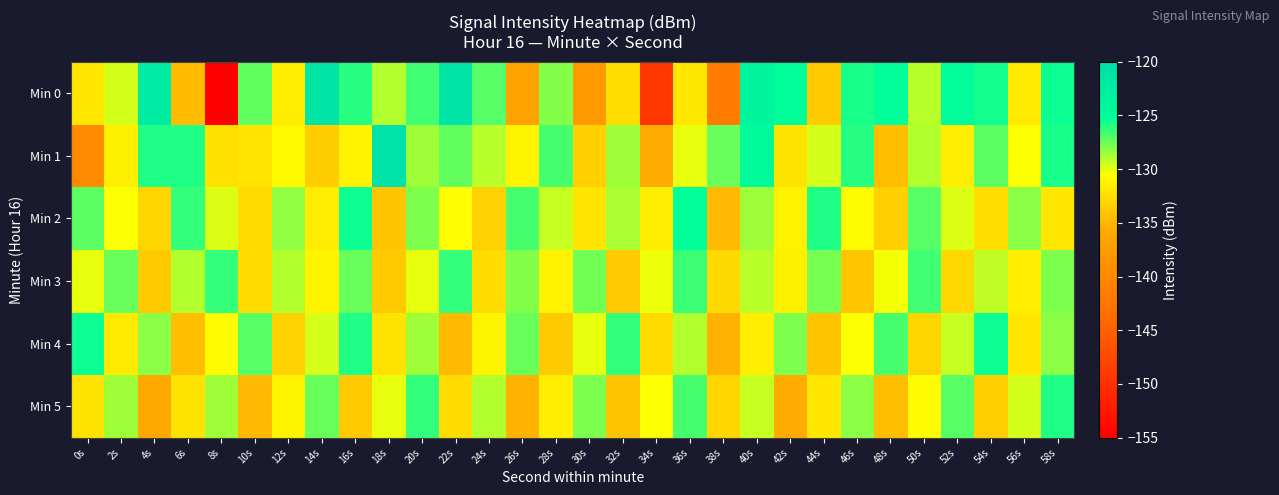

Reading left to right, what are all the values shown in this chart?

Min 0: 0s=-131.9	2s=-129.6	4s=-122.3	6s=-134.7	8s=-155.0	10s=-127.3	12s=-131.8	14s=-121.4	16s=-126.0	18s=-129.0	20s=-126.6	22s=-121.1	24s=-127.0	26s=-136.6	28s=-128.0	30s=-137.9	32s=-132.5	34s=-149.3	36s=-132.0	38s=-141.6	40s=-123.7	42s=-125.3	44s=-133.7	46s=-125.7	48s=-125.3	50s=-129.1	52s=-125.1	54s=-125.7	56s=-131.8	58s=-125.5
Min 1: 0s=-139.7	2s=-131.4	4s=-126.0	6s=-125.9	8s=-132.3	10s=-132.1	12s=-130.8	14s=-133.7	16s=-131.3	18s=-120.8	20s=-128.5	22s=-127.3	24s=-129.1	26s=-131.2	28s=-126.8	30s=-133.4	32s=-128.6	34s=-135.7	36s=-130.1	38s=-127.5	40s=-124.9	42s=-132.3	44s=-129.7	46s=-126.1	48s=-134.5	50s=-128.9	52s=-131.6	54s=-127.2	56s=-130.4	58s=-125.8
Min 2: 0s=-127.2	2s=-130.5	4s=-133.1	6s=-126.4	8s=-129.8	10s=-132.6	12s=-128.3	14s=-131.7	16s=-125.5	18s=-134.2	20s=-127.9	22s=-130.6	24s=-133.3	26s=-126.7	28s=-129.4	30s=-132.1	32s=-128.8	34s=-131.5	36s=-125.2	38s=-134.9	40s=-128.6	42s=-131.3	44s=-126.0	46s=-130.7	48s=-133.4	50s=-127.1	52s=-129.8	54s=-132.5	56s=-128.2	58s=-131.9
Min 3: 0s=-130.1	2s=-127.4	4s=-133.7	6s=-129.0	8s=-126.3	10s=-132.6	12s=-128.9	14s=-131.2	16s=-127.5	18s=-133.8	20s=-130.1	22s=-126.4	24s=-132.7	26s=-128.0	28s=-131.3	30s=-127.6	32s=-133.9	34s=-130.2	36s=-126.5	38s=-132.8	40s=-129.1	42s=-131.4	44s=-127.7	46s=-134.0	48s=-130.3	50s=-126.6	52s=-132.9	54s=-129.2	56s=-131.5	58s=-127.8
Min 4: 0s=-125.5	2s=-131.8	4s=-128.1	6s=-134.4	8s=-130.7	10s=-127.0	12s=-133.3	14s=-129.6	16s=-125.9	18s=-132.2	20s=-128.5	22s=-134.8	24s=-131.1	26s=-127.4	28s=-133.7	30s=-130.0	32s=-126.3	34s=-132.6	36s=-128.9	38s=-135.2	40s=-131.5	42s=-127.8	44s=-134.1	46s=-130.4	48s=-126.7	50s=-133.0	52s=-129.3	54s=-125.6	56s=-131.9	58s=-128.2
Min 5: 0s=-132.3	2s=-128.6	4s=-135.9	6s=-132.2	8s=-128.5	10s=-134.8	12s=-131.1	14s=-127.4	16s=-133.7	18s=-130.0	20s=-126.3	22s=-132.6	24s=-128.9	26s=-135.2	28s=-131.5	30s=-127.8	32s=-134.1	34s=-130.4	36s=-126.7	38s=-133.0	40s=-129.3	42s=-135.6	44s=-131.9	46s=-128.2	48s=-134.5	50s=-130.8	52s=-127.1	54s=-133.4	56s=-129.7	58s=-126.0